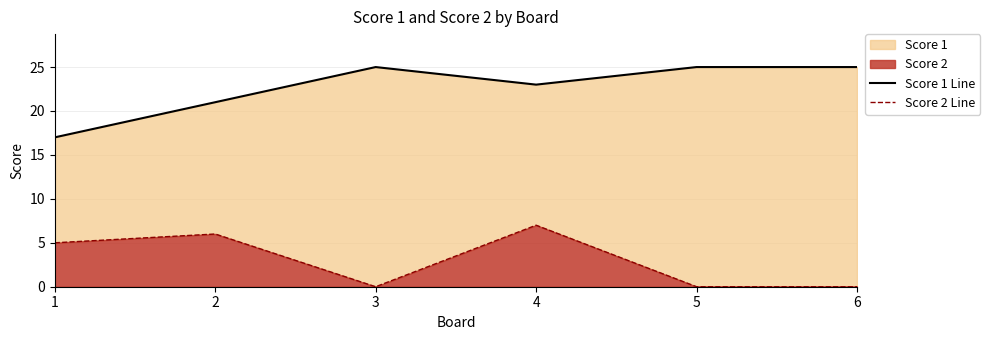

Which series has the largest range (max minus min)?

Score 1 Line